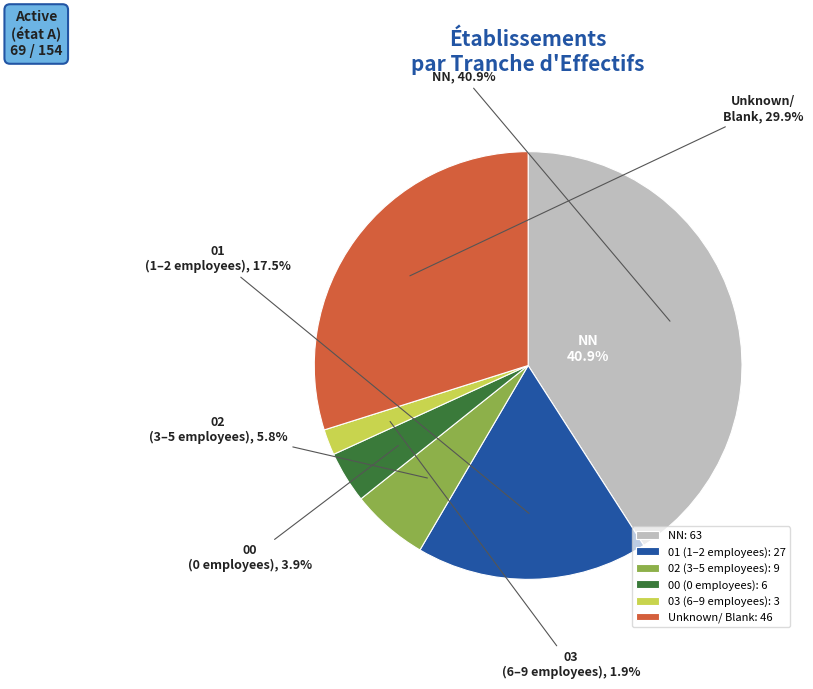

To the nearest percent, what portion does 02 represent?

6%